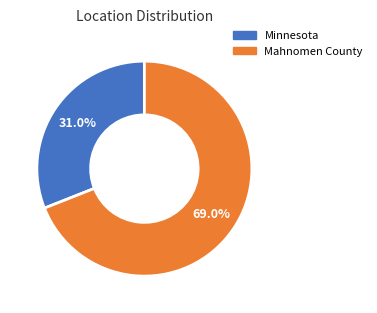

What percentage is the Minnesota slice, to the nearest percent?

31%